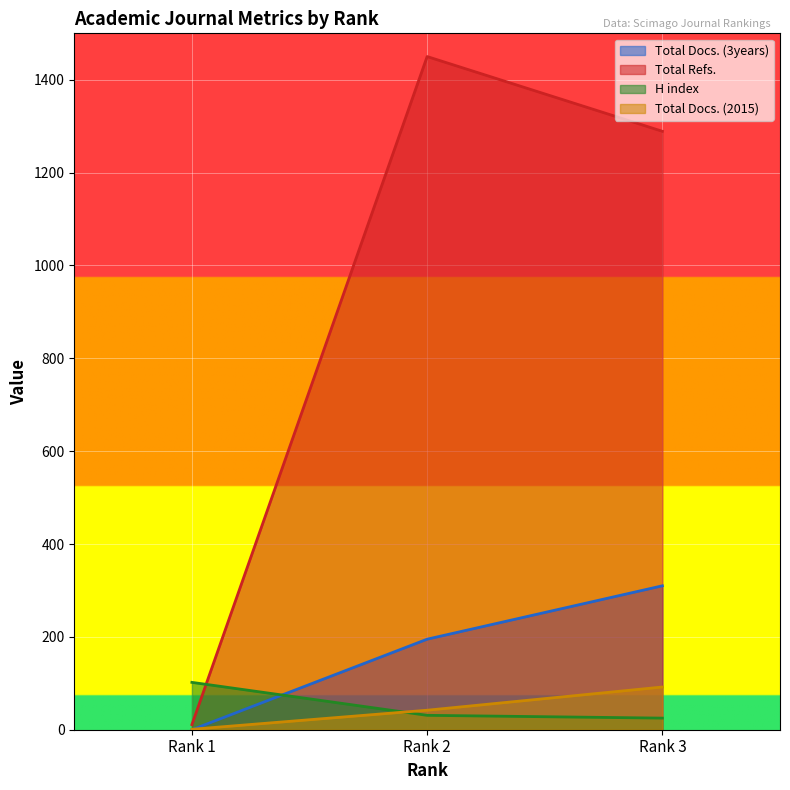

Which series has the largest total across all categories?

Total Refs.